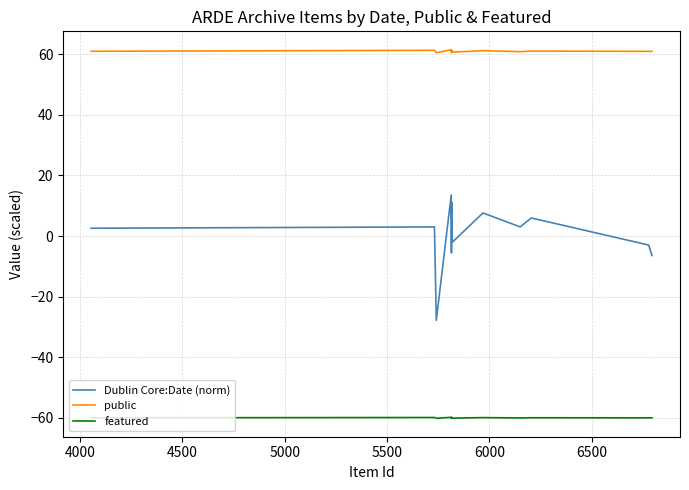

What is the maximum value shown in the chart?

61.5